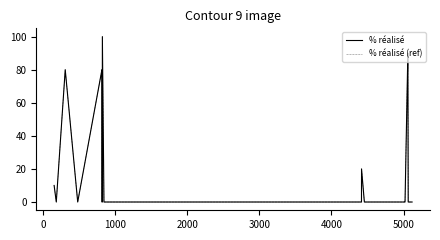

Where is the first local maximum for % réalisé (ref)?

1000